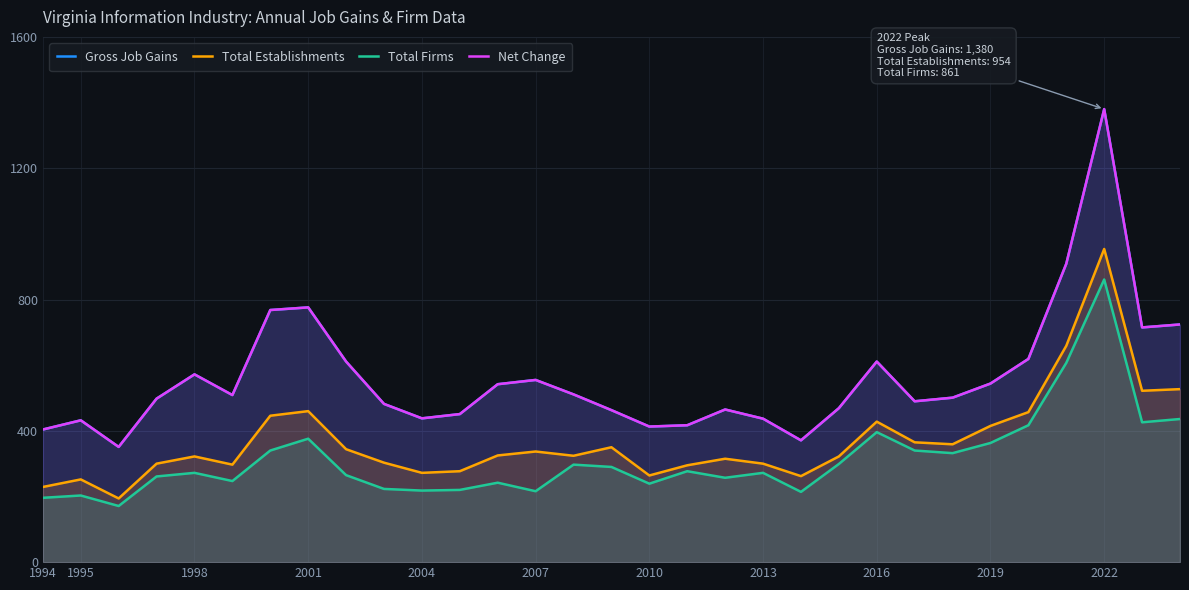

Where is the first local maximum for Total Establishments?

1995